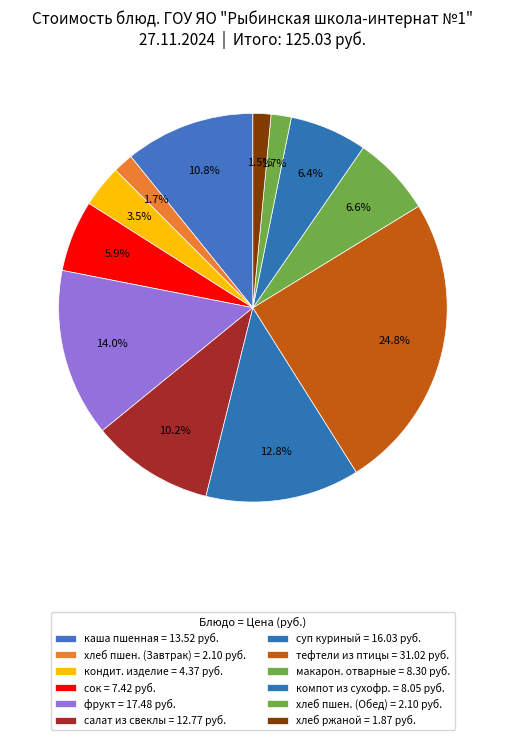

Count the number of slices in the pie.

12